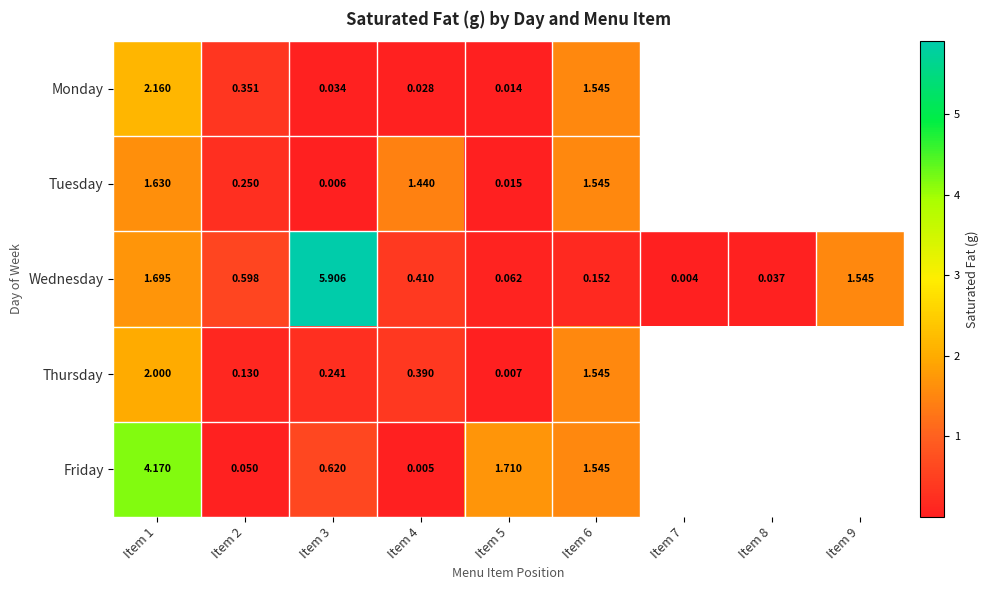

Which series changed the most between Item 3 and Item 6?

Wednesday